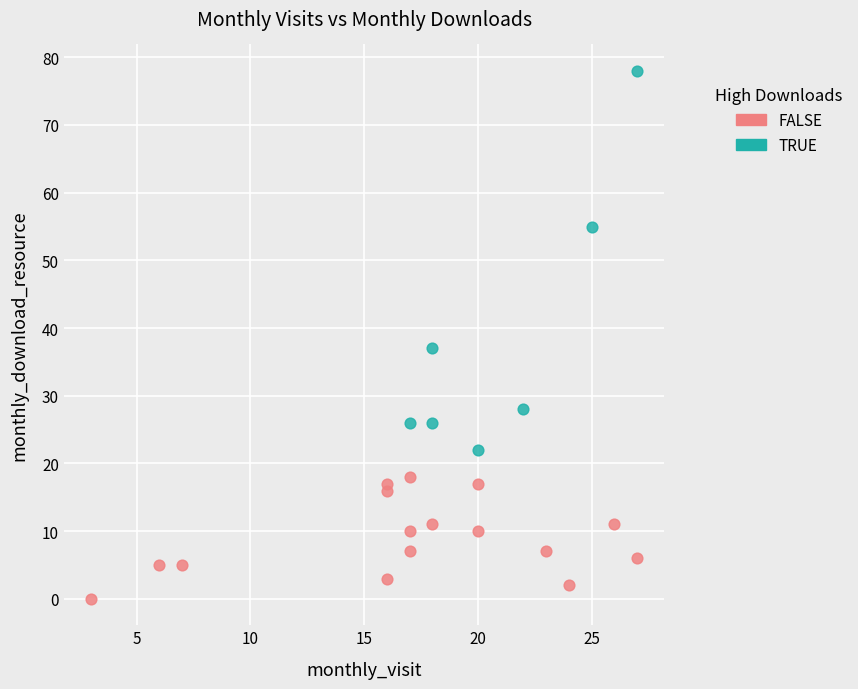

Which series contains the highest Y value?

TRUE